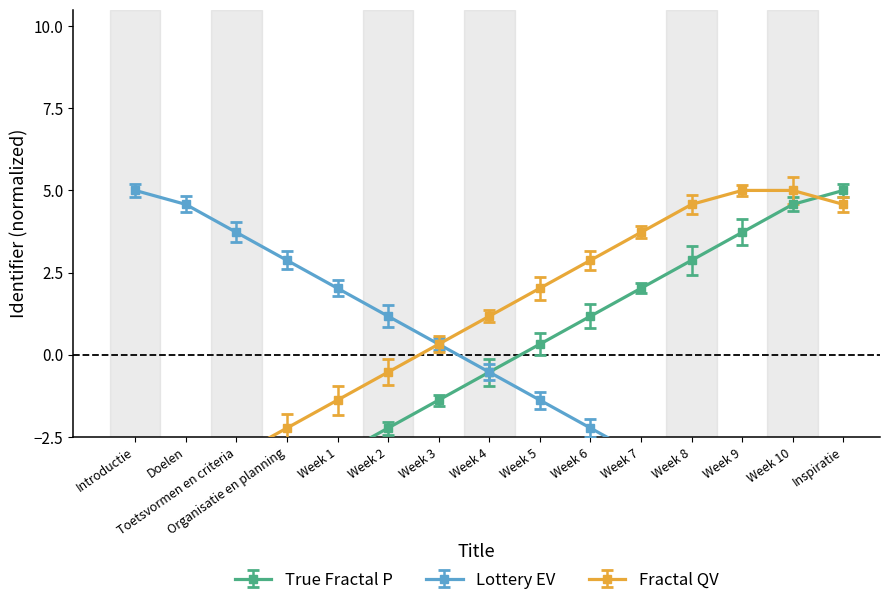

What is the total value across all series at Week 4?

0.1